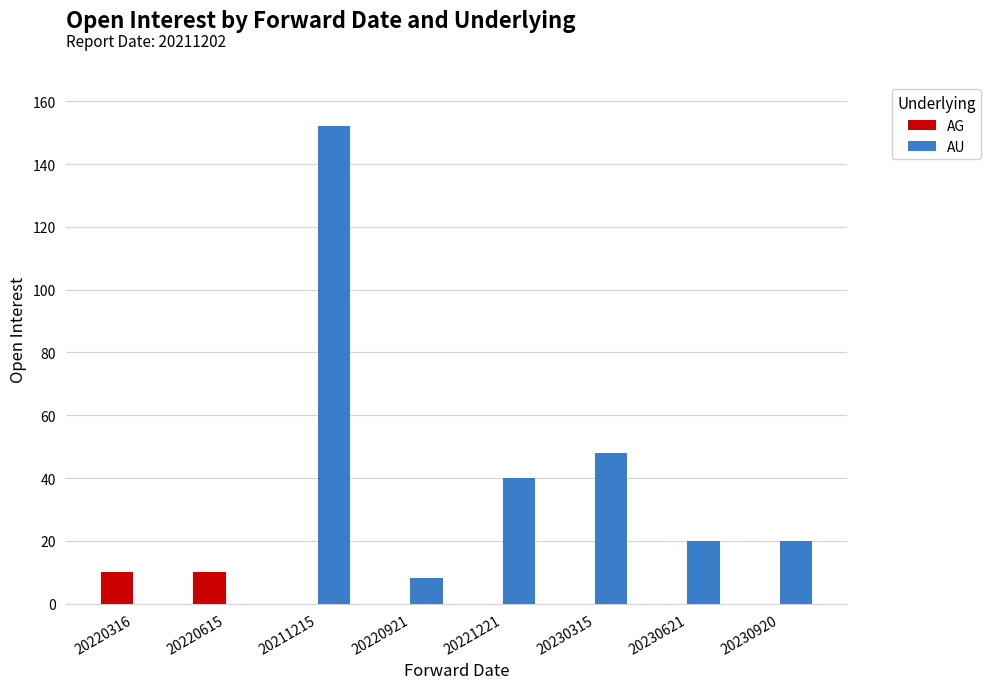

How many series are shown in this chart?

2